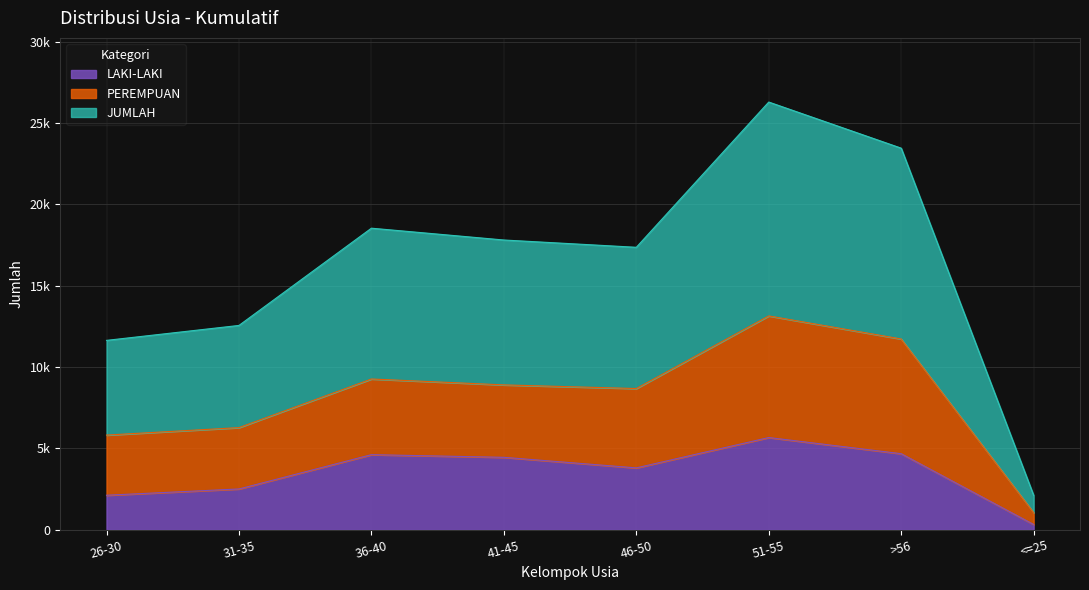

List the labels in order of PEREMPUAN value, largest first.

51-55, >56, 36-40, 41-45, 46-50, 31-35, 26-30, <=25